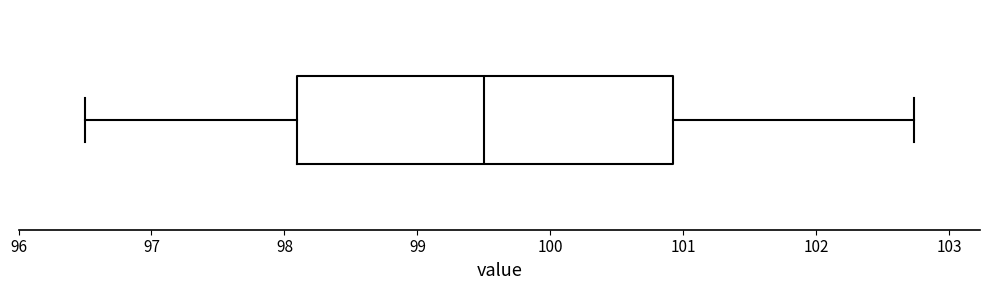

Transcribe this box plot: give where the median line is, the range the box spans, and where the two whiskers end, as read against the x-axis. The values are not printed on the chart, so give them approximately, as read against the axis.

median 99.5, box 98.1 to 100.9, whiskers 96.5 to 102.7